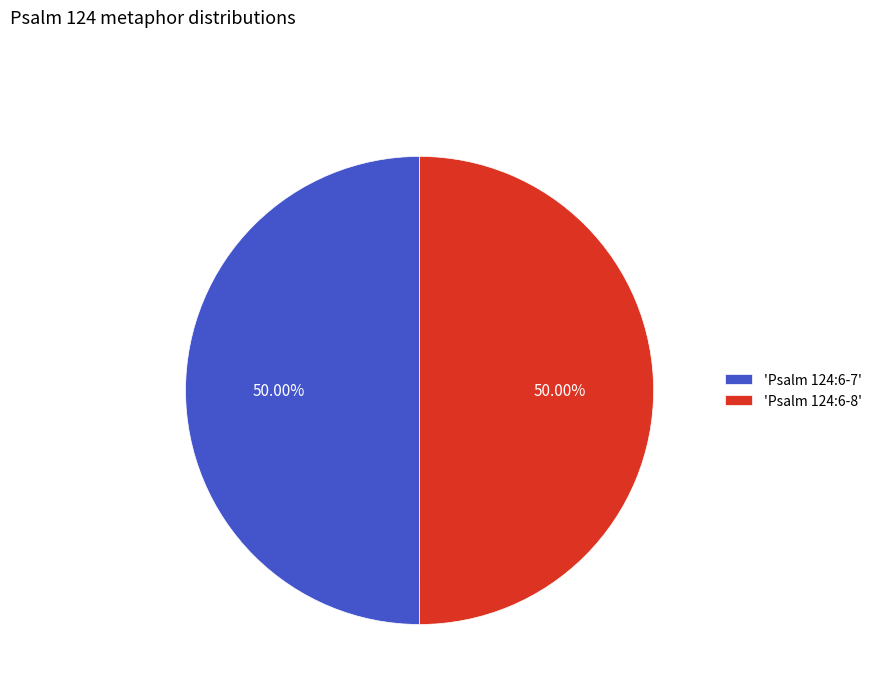

Approximately how many times larger is the value at 'Psalm 124:6-7' compared to 'Psalm 124:6-8'?

1.0